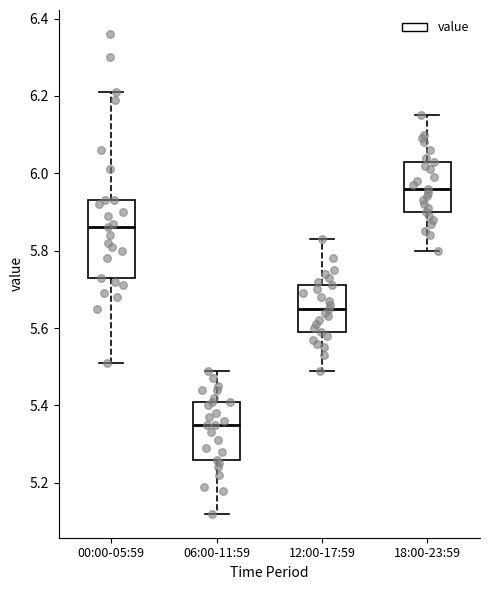

Where is the upper edge of the box for 00:00-05:59 on the y-axis? The values are not printed on the chart, so give them approximately, as read against the axis.

5.94